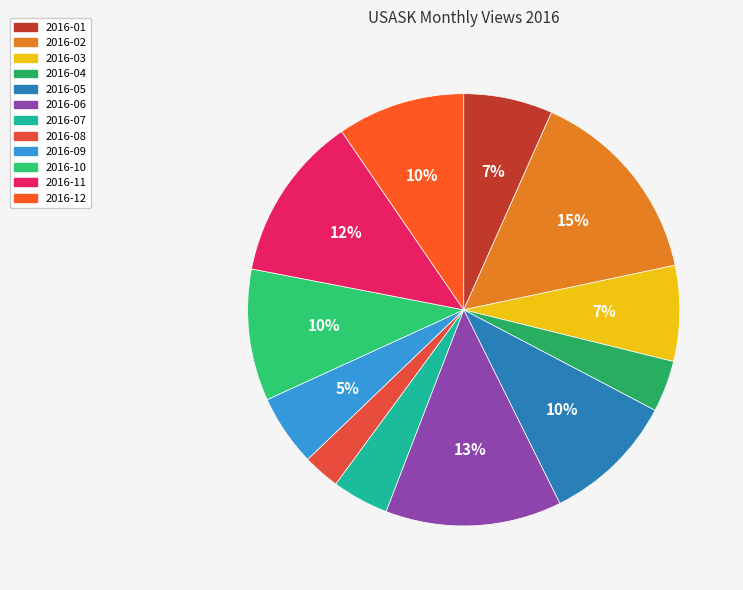

To the nearest percent, what portion does 2016-04 represent?

4%